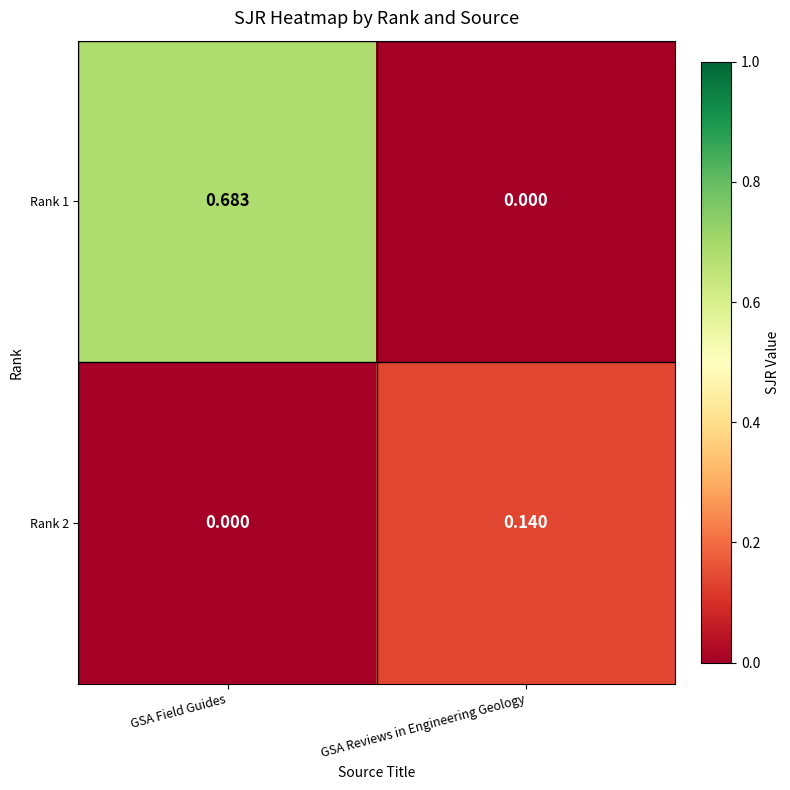

List the series in order of their overall mean, lowest first.

Rank 2, Rank 1